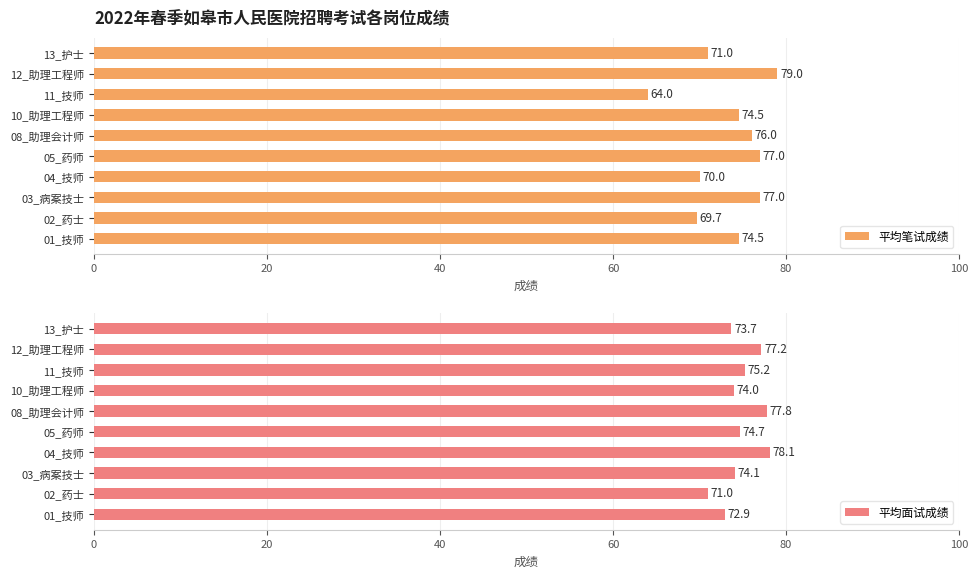

What is the maximum value for 平均笔试成绩?

79.0